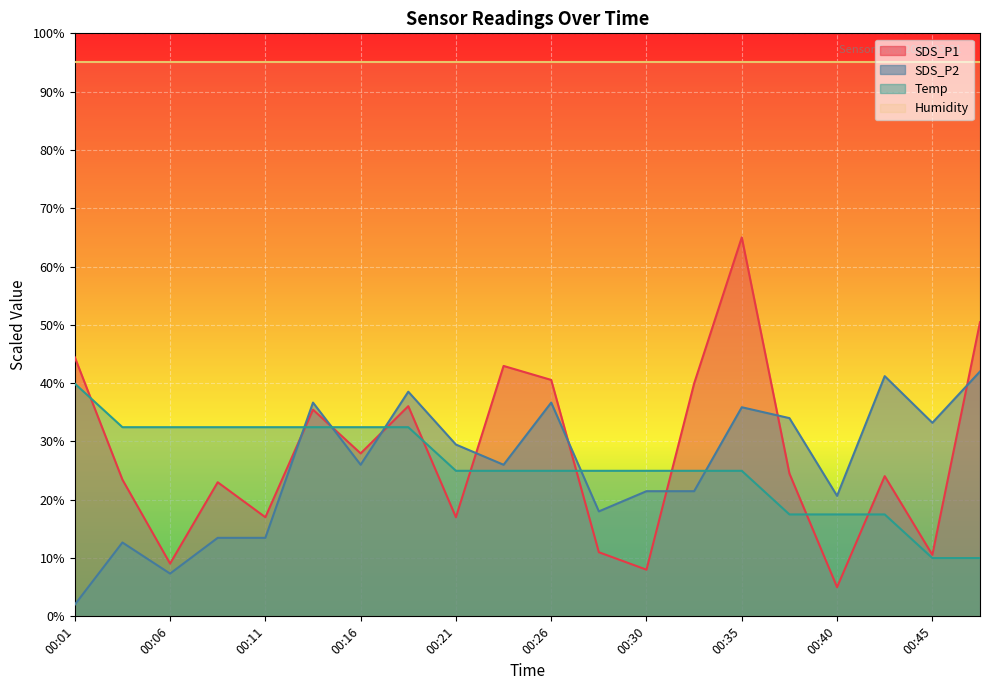

What is the minimum value for SDS_P2?

2.0